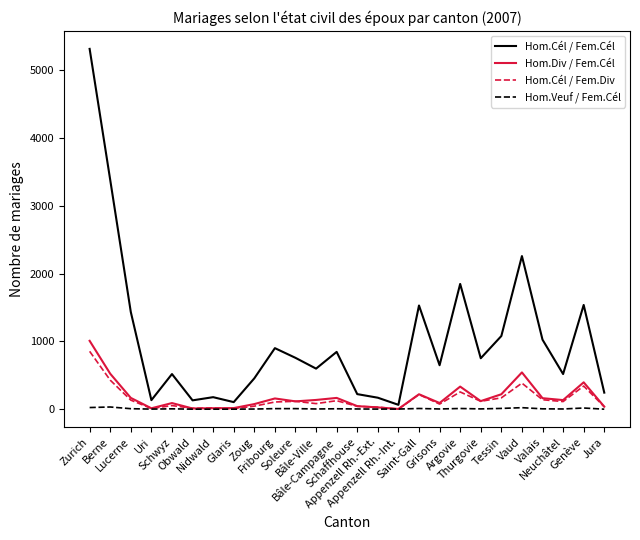

Which series has the largest total across all categories?

Hom.Cél / Fem.Cél